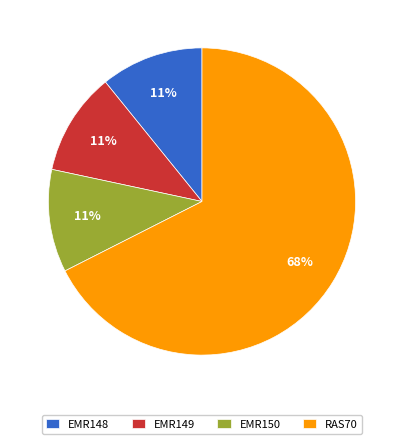

Does EMR148 account for over 50% of the chart?

No